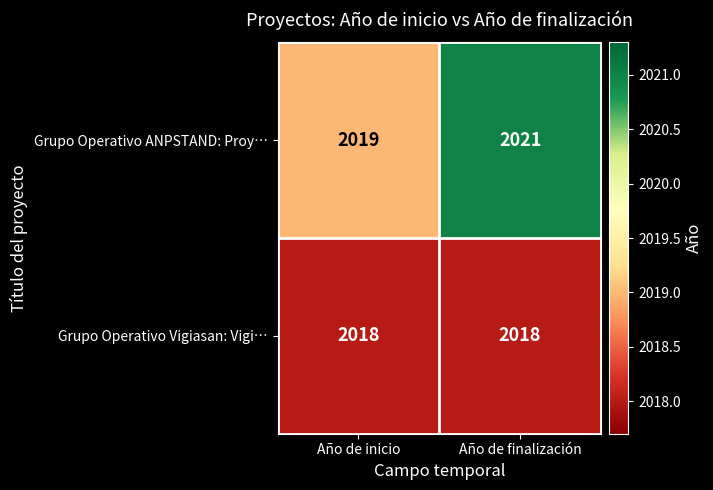

At how many categories does at least one series exceed 2018?

2